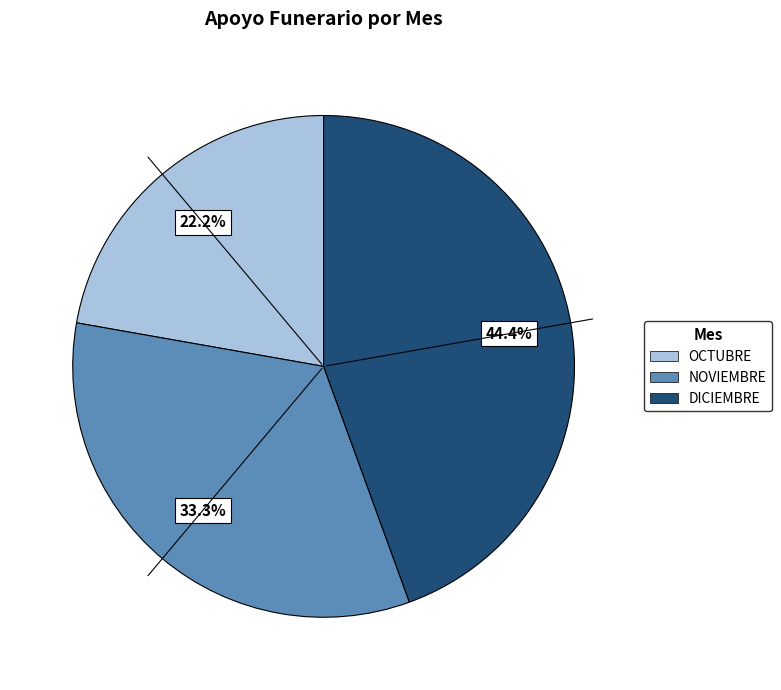

The NOVIEMBRE slice represents 33% of the pie. True or false?

True